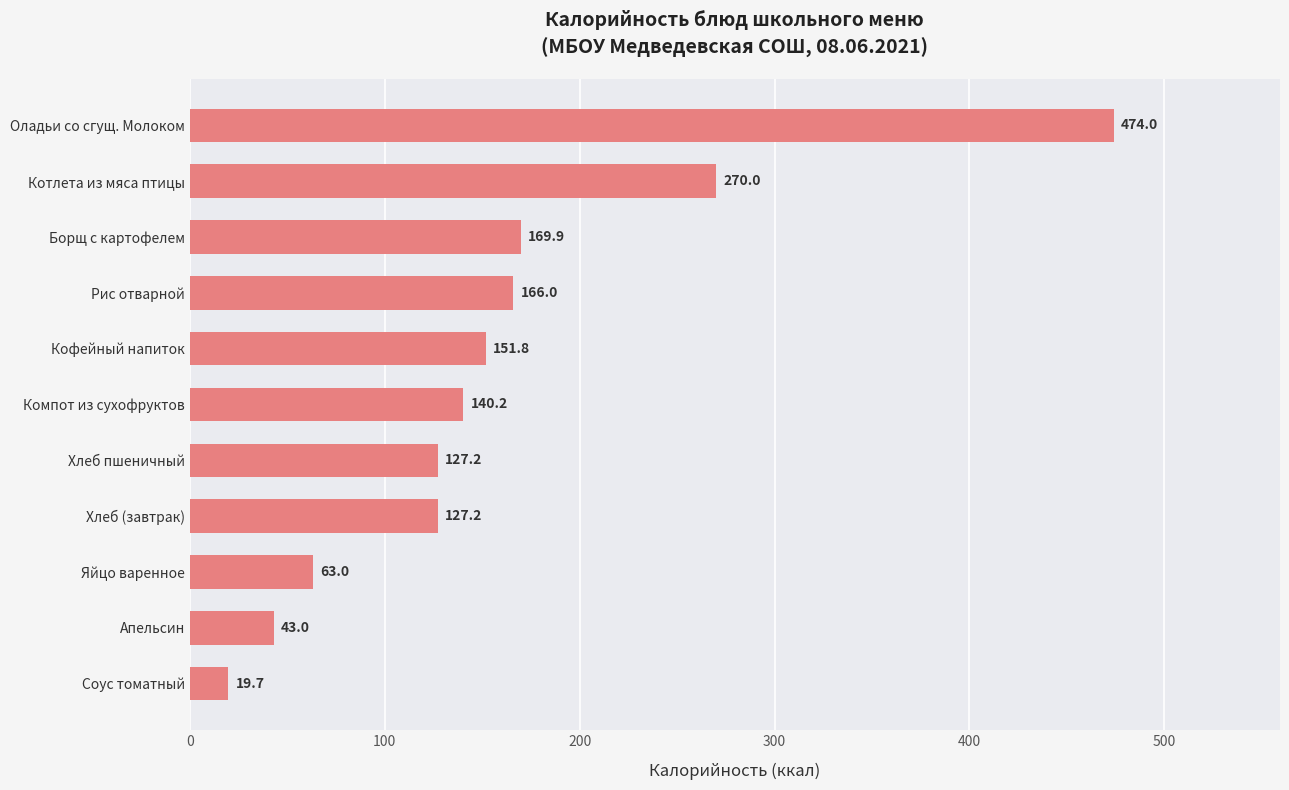

The chart shows a value of 43.0 at Апельсин. True or false?

True